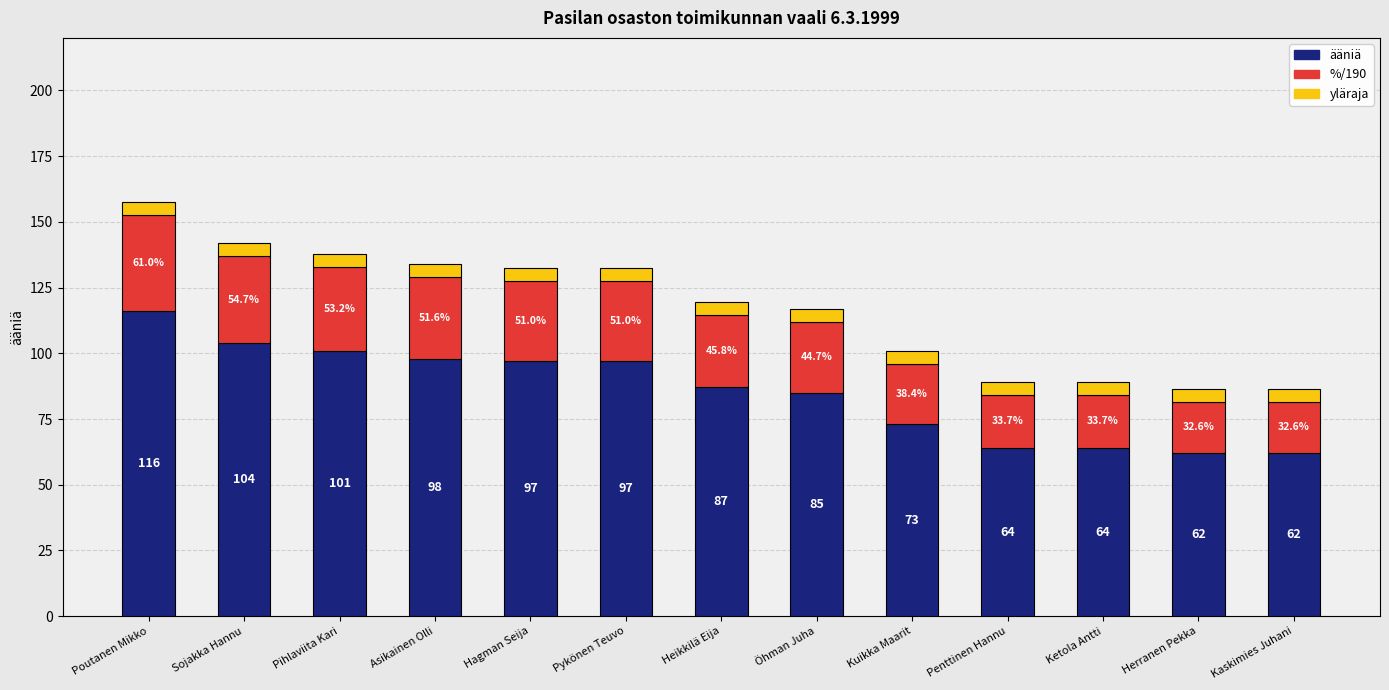

Reading left to right, what are the values for ääniä?

Poutanen Mikko=116.0	Sojakka Hannu=104.0	Pihlaviita Kari=101.0	Asikainen Olli=98.0	Hagman Seija=97.0	Pykönen Teuvo=97.0	Heikkilä Eija=87.0	Öhman Juha=85.0	Kuikka Maarit=73.0	Penttinen Hannu=64.0	Ketola Antti=64.0	Herranen Pekka=62.0	Kaskimies Juhani=62.0